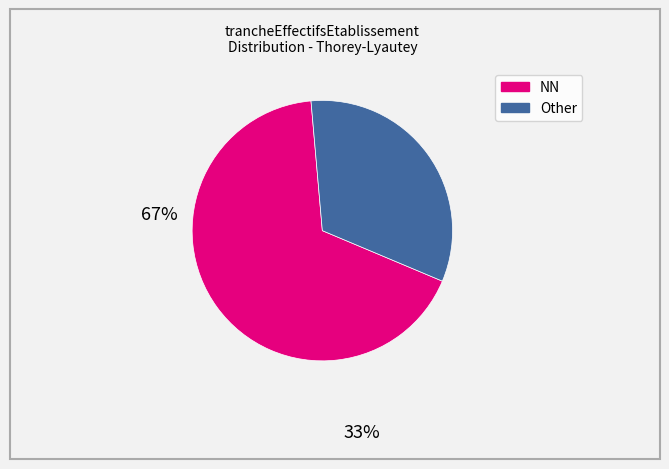

Is it true that Other is 33% of the pie?

True